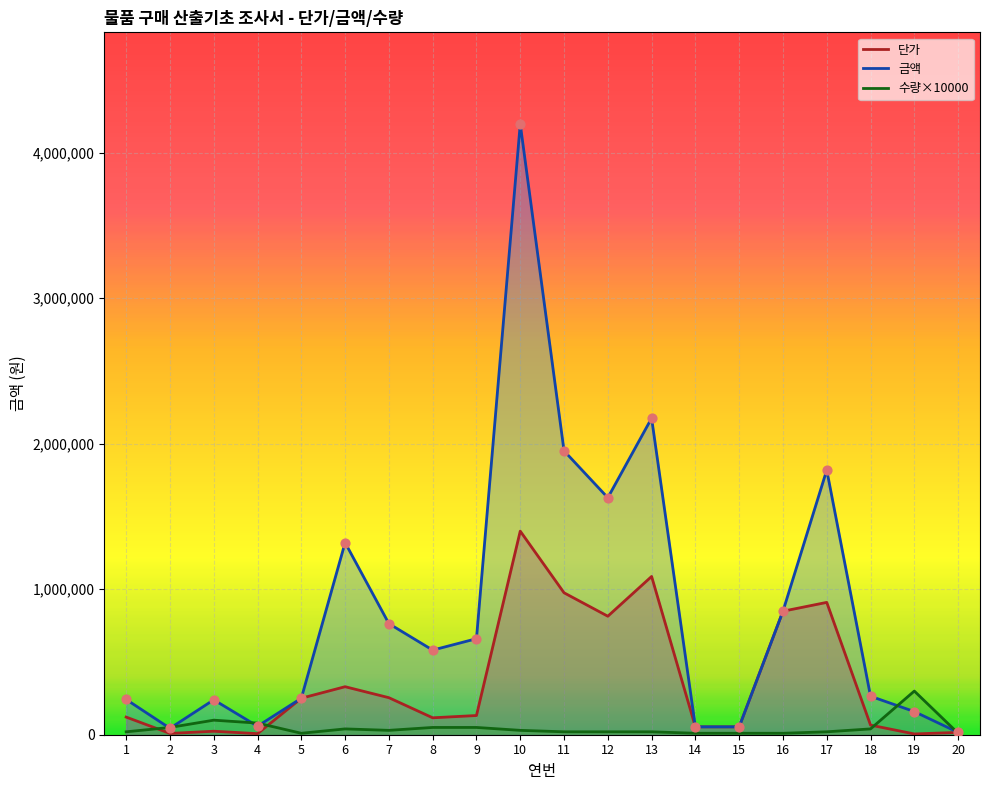

Is the value of 단가 at 6 greater than the value of 금액 at 11?

No